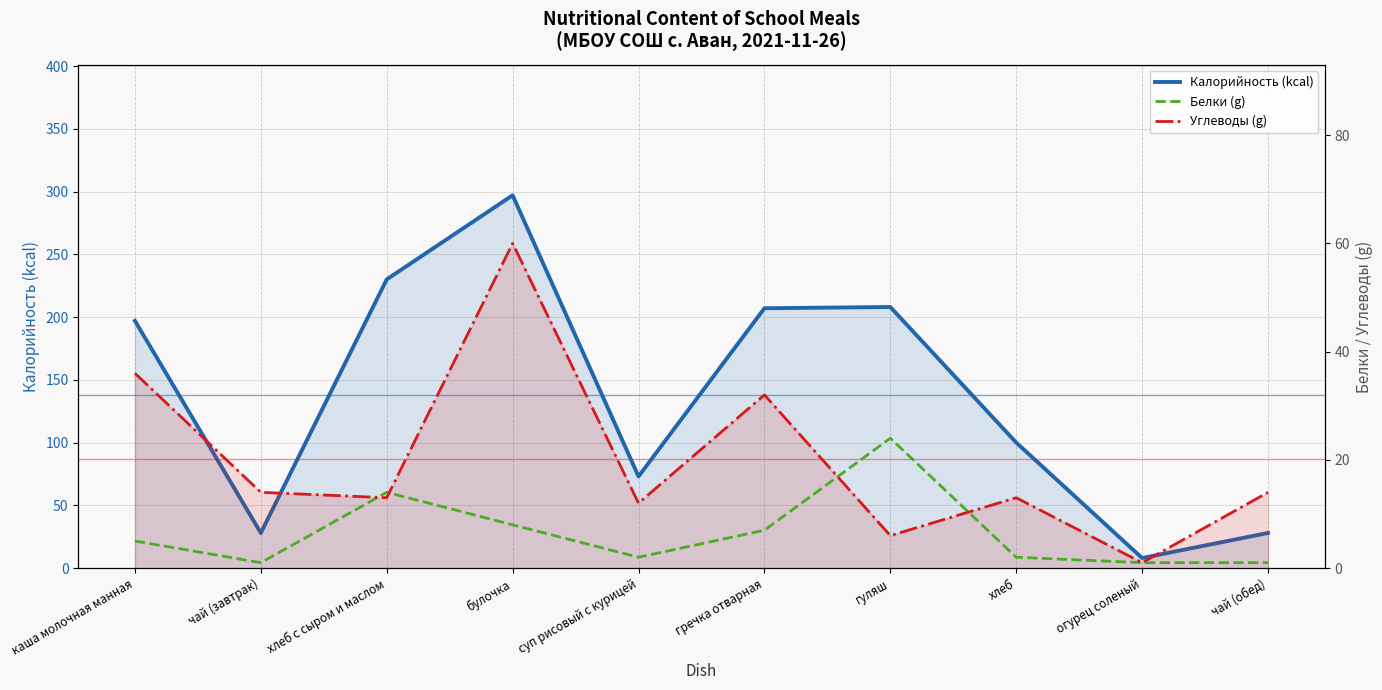

What is the highest value of the Калорийность (kcal) series?

297